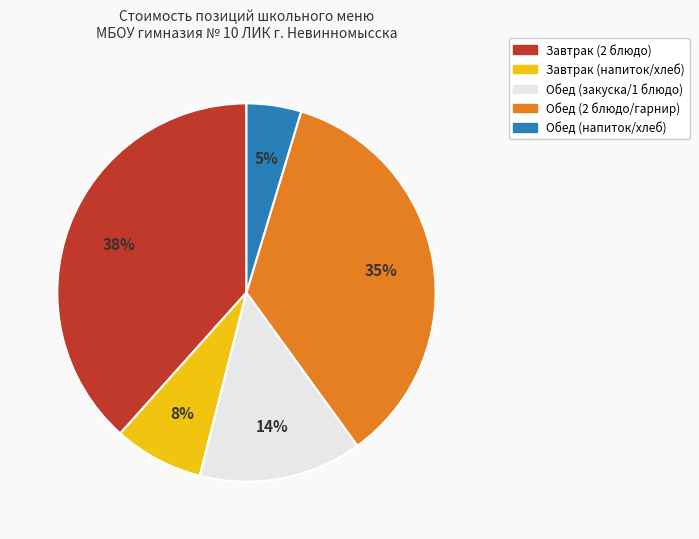

Does any single category account for the majority?

No